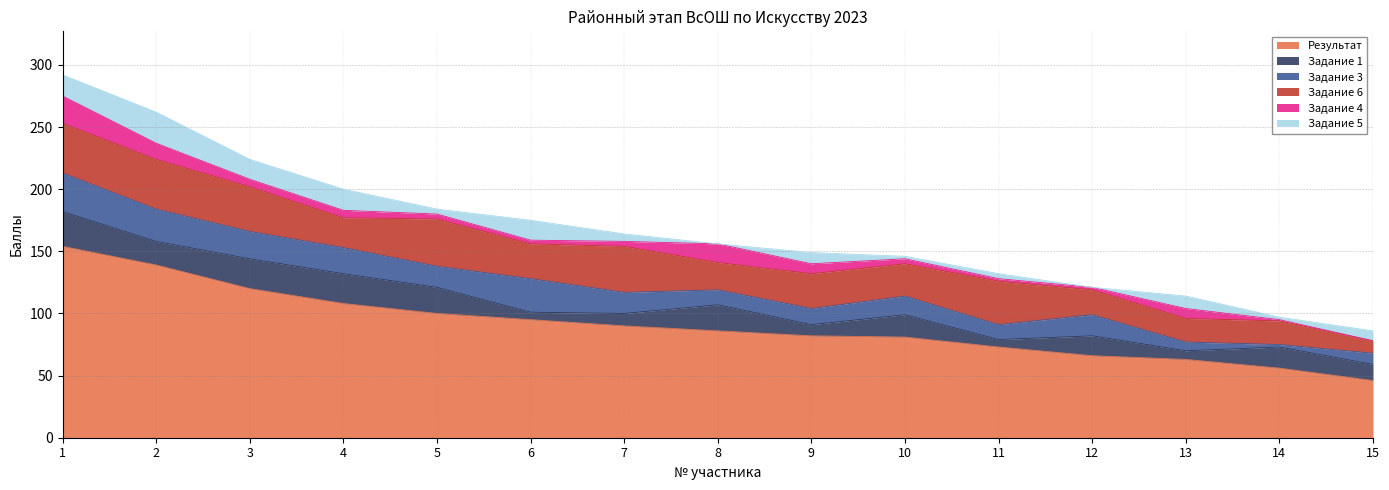

What are all the series names shown in the legend?

Результат, Задание 1, Задание 3, Задание 6, Задание 4, Задание 5